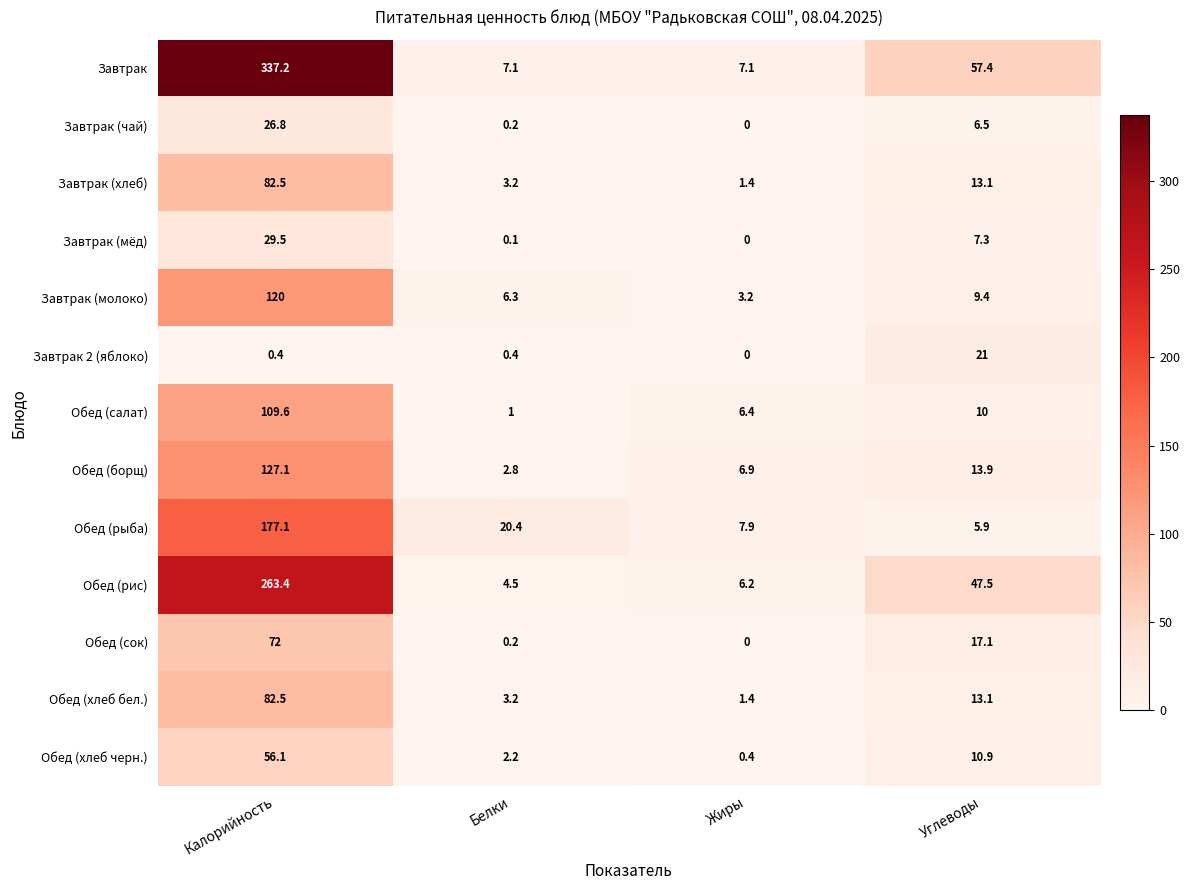

What is the maximum value shown in the chart?

337.2